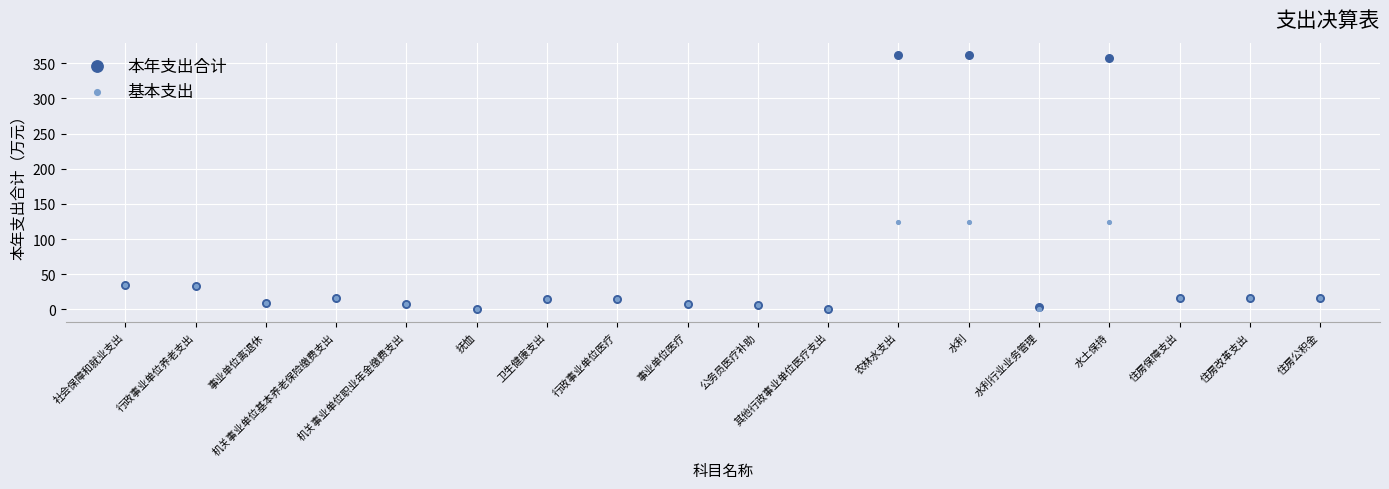

What are all the series names shown in the legend?

本年支出合计, 基本支出